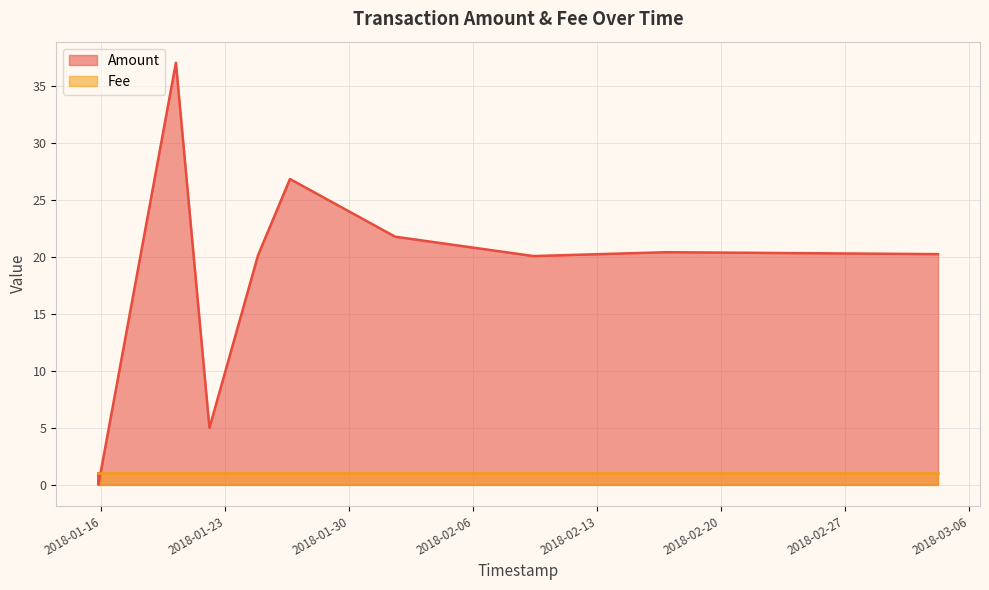

The value of Amount at 2018-01-22 02:21:42 is 5.0. True or false?

True